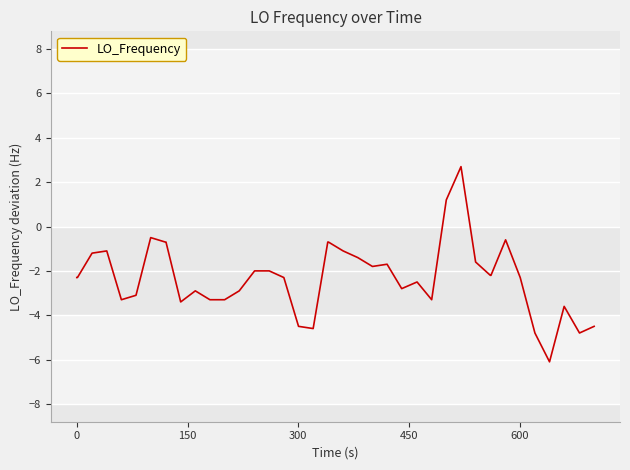

What is the difference between the maximum and minimum values?

8.8